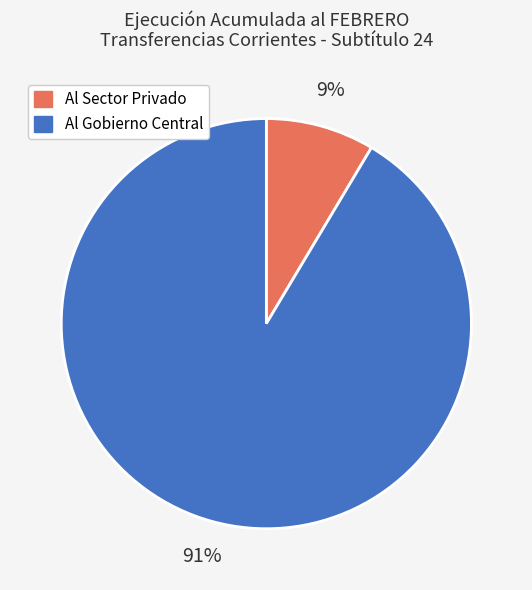

To the nearest percent, what is the combined percentage of Al Gobierno Central and Al Sector Privado?

100%